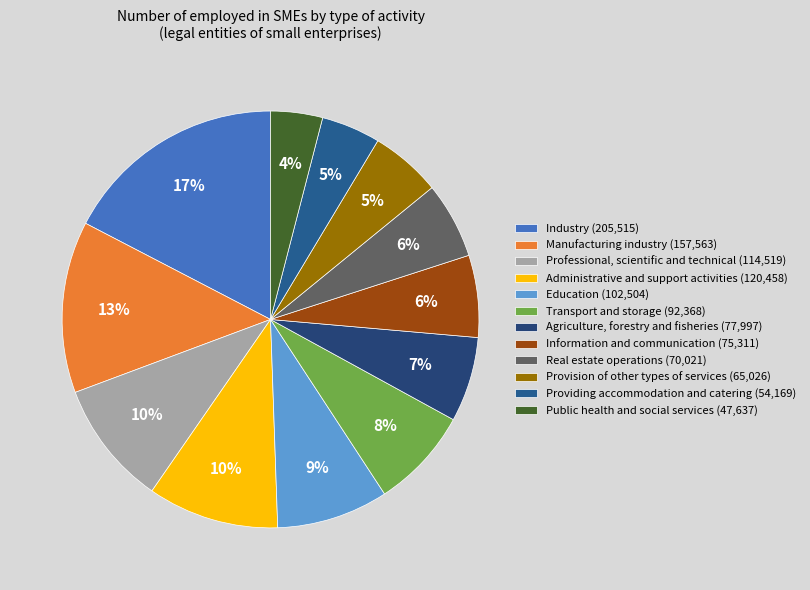

Which category has the smallest portion of the pie?

Public health and social services